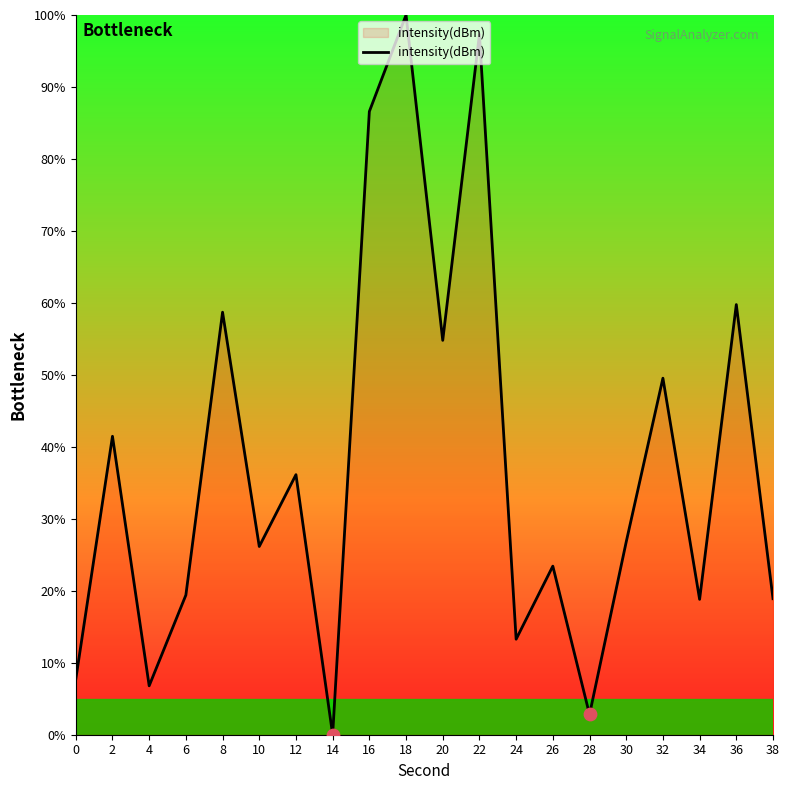

Between 34 and 4, which is larger?

34